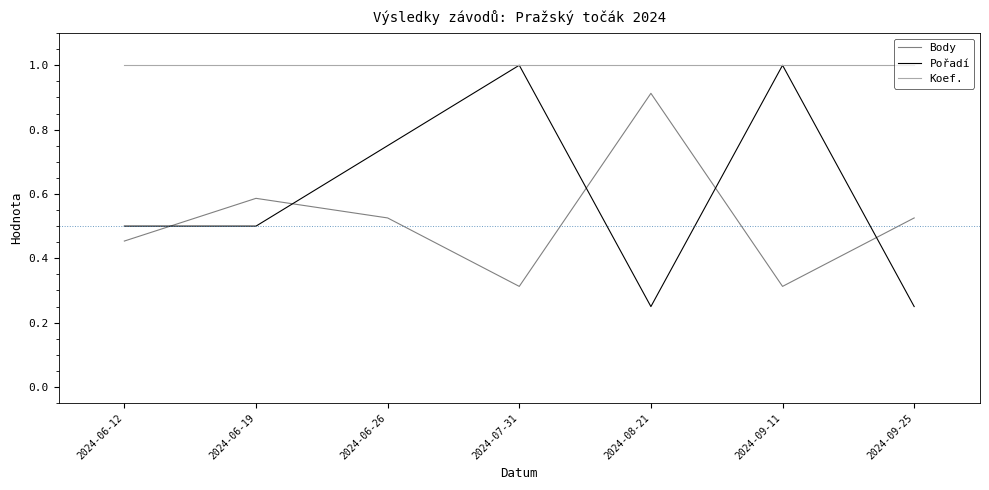

Is the value of Pořadí at 2024-08-21 greater than the value of Body at 2024-06-26?

No